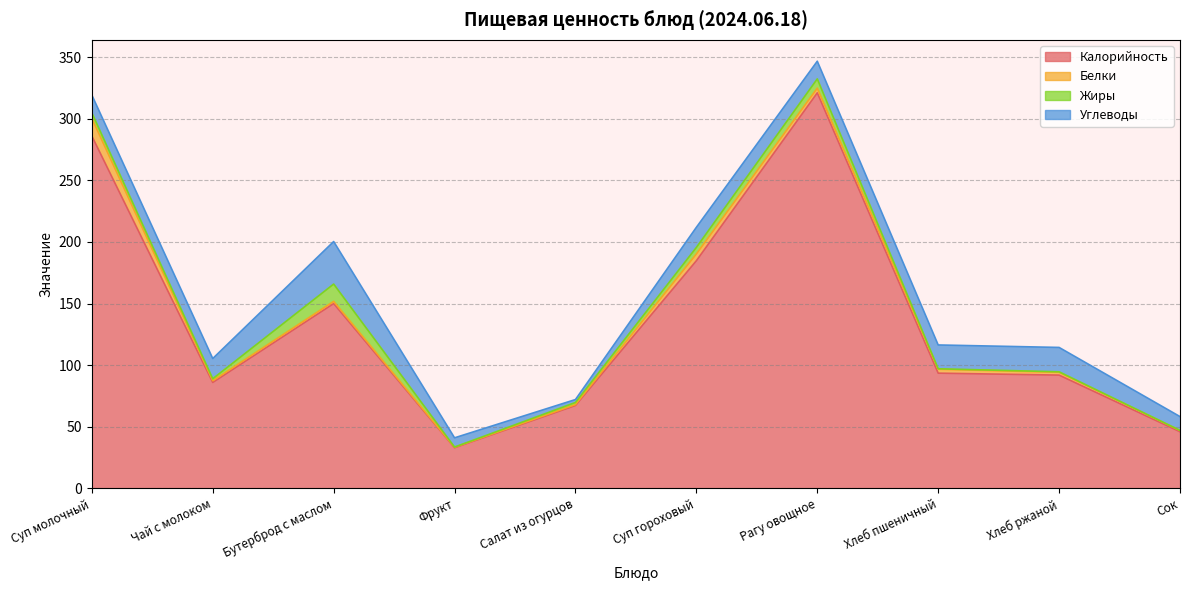

At which label is Углеводы closest to 18?

Хлеб пшеничный